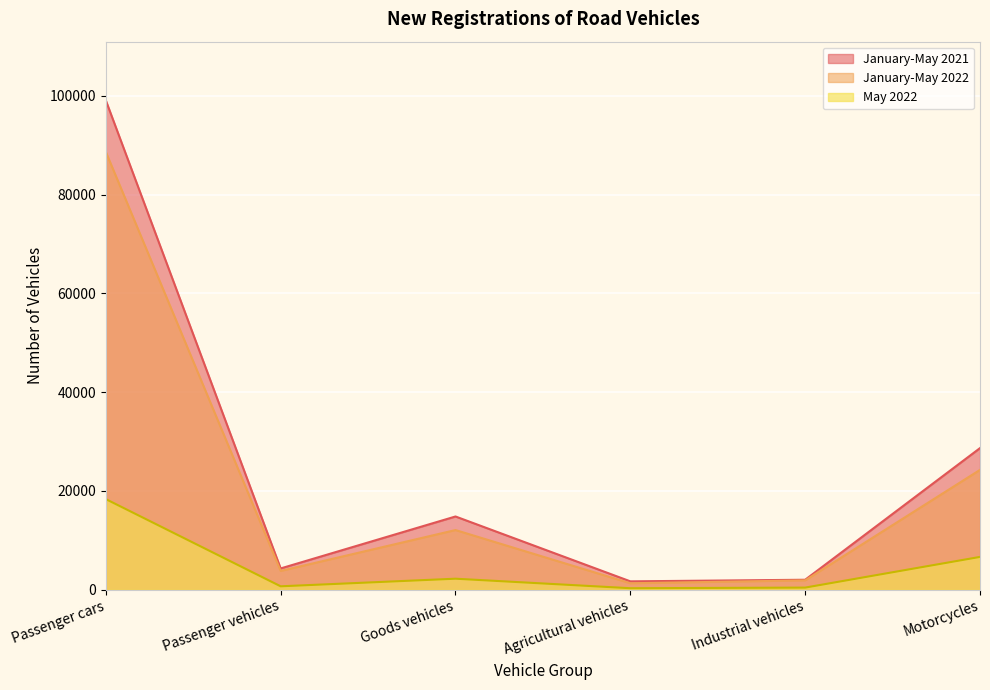

True or false: January-May 2022 and May 2022 cross at least once.

False